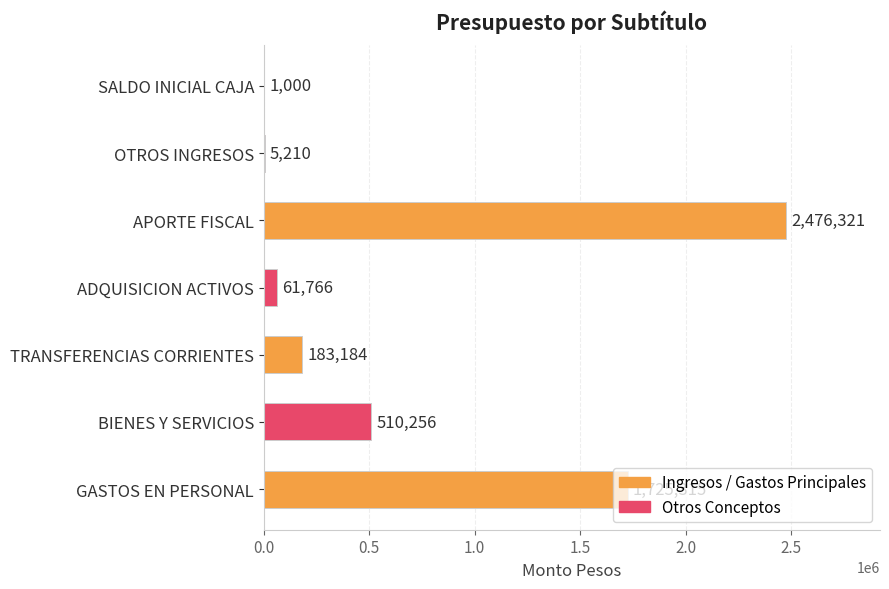

True or false: the data shows 510256 at BIENES Y SERVICIOS.

True